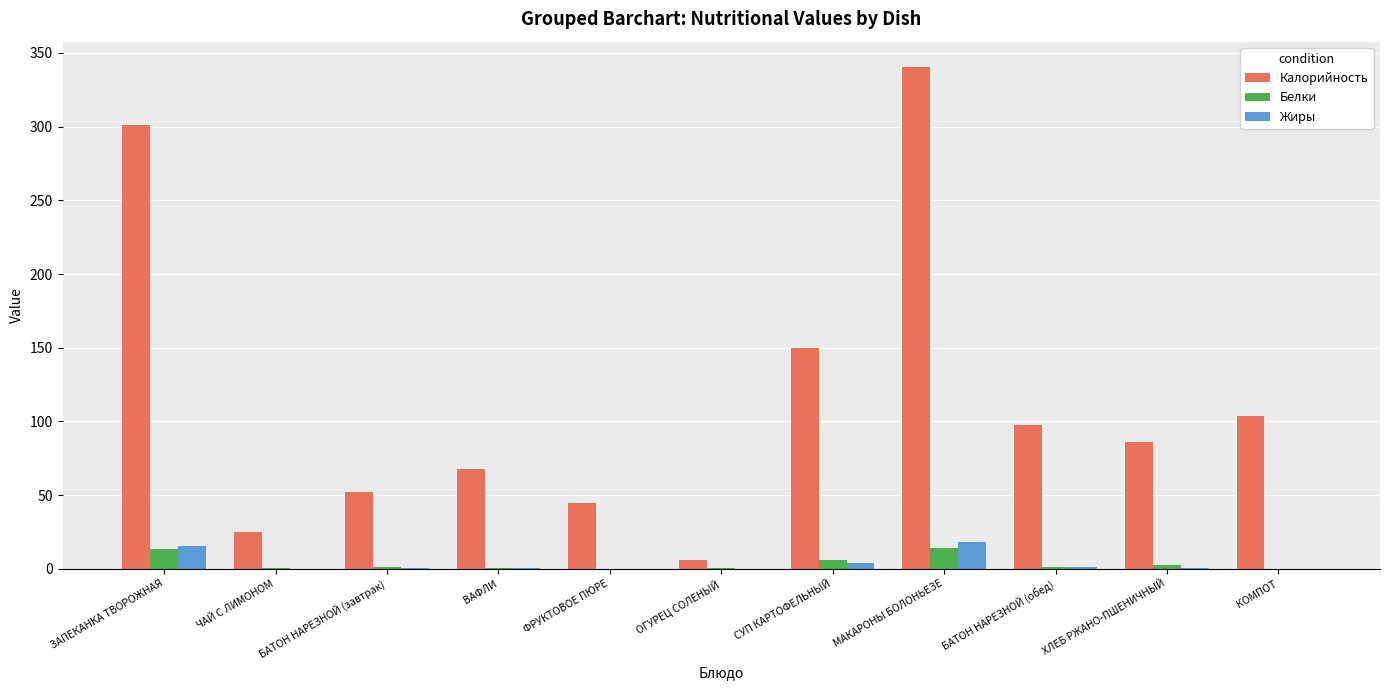

How many groups of bars are there?

11